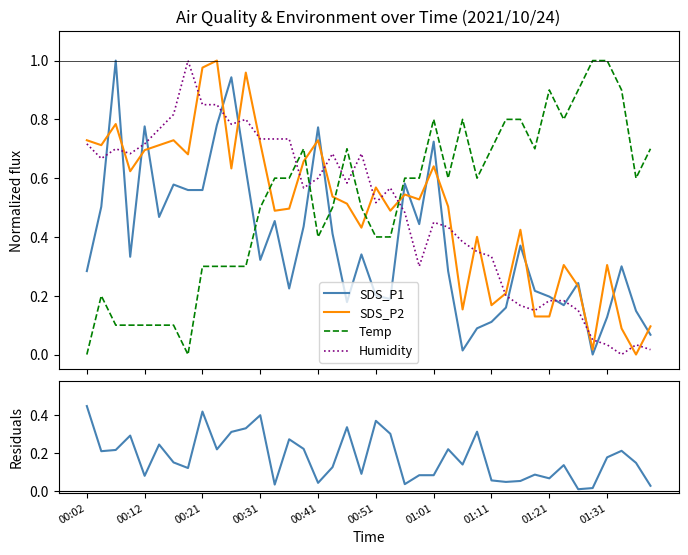

True or false: Temp and SDS_P1 cross at least once.

True